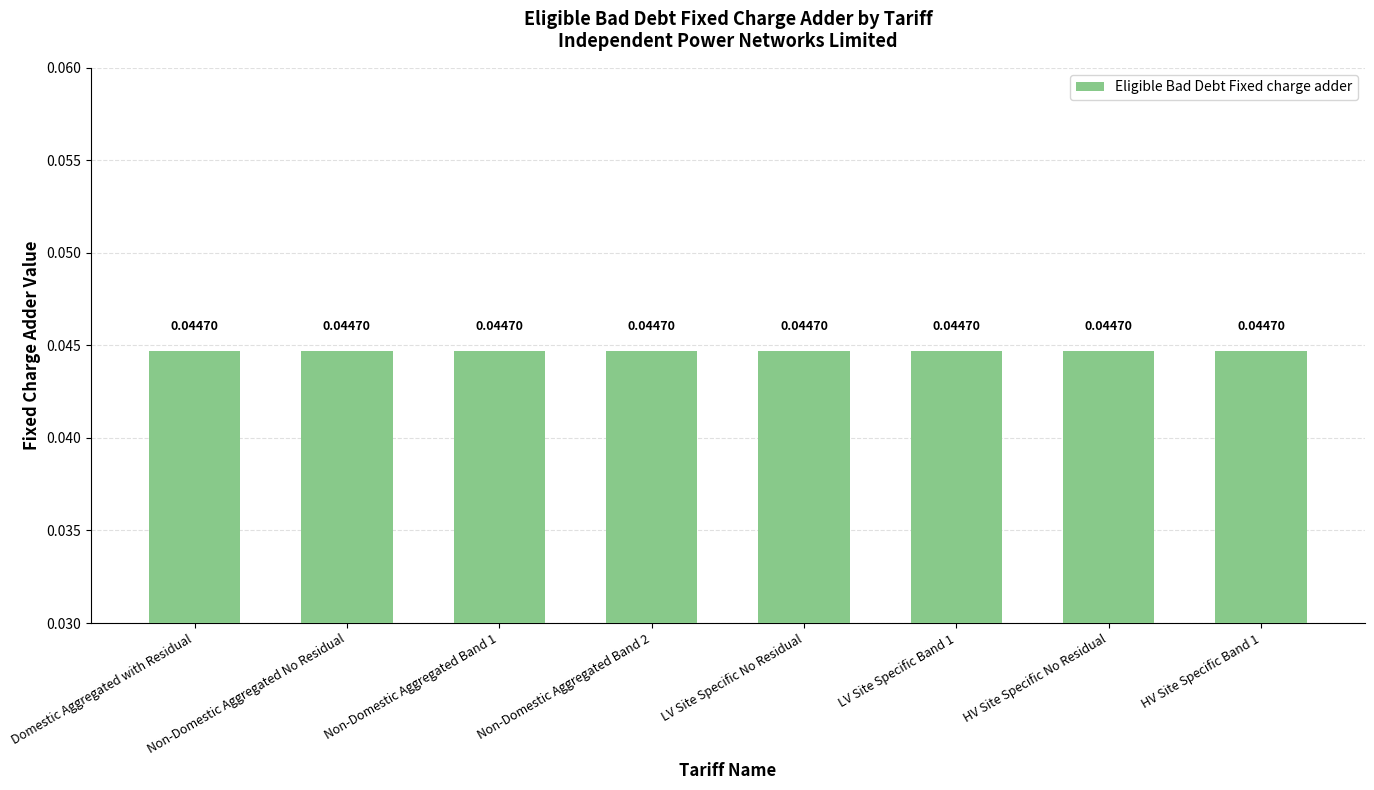

Does the chart contain any negative values?

No